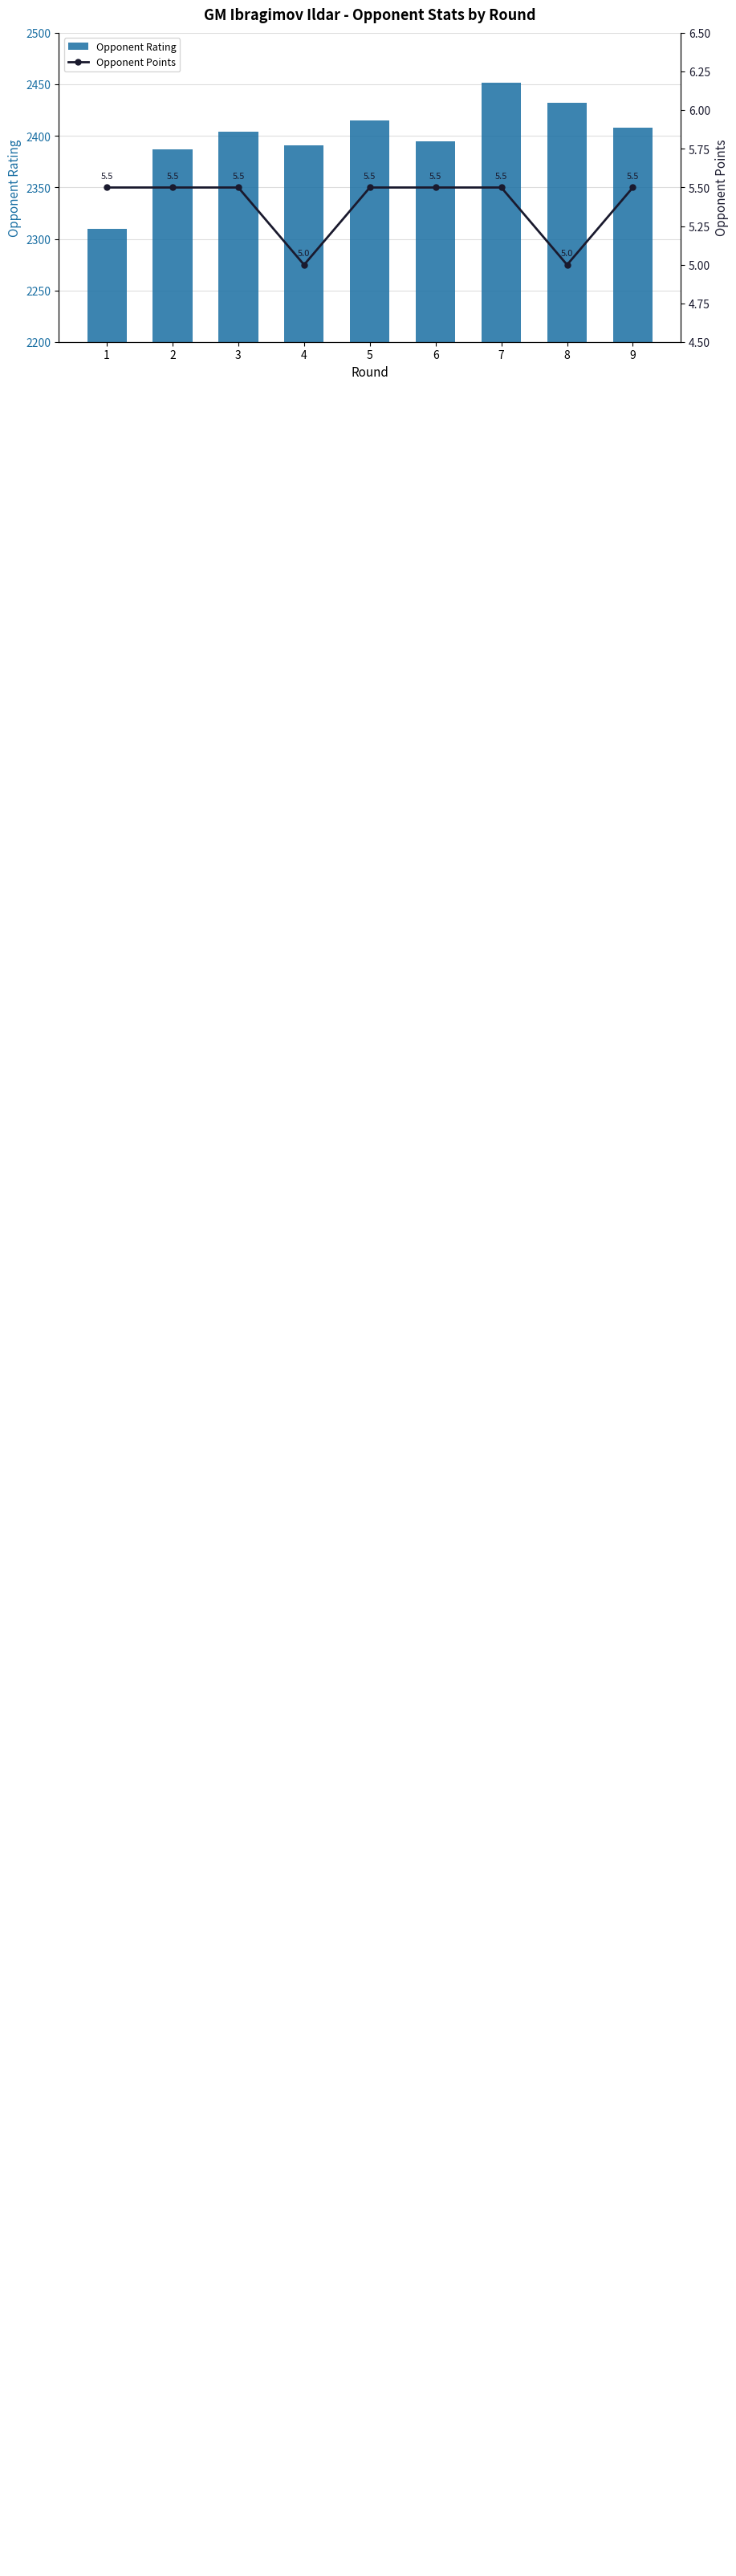

List the series in order of their overall mean, lowest first.

Opponent Points, Opponent Rating